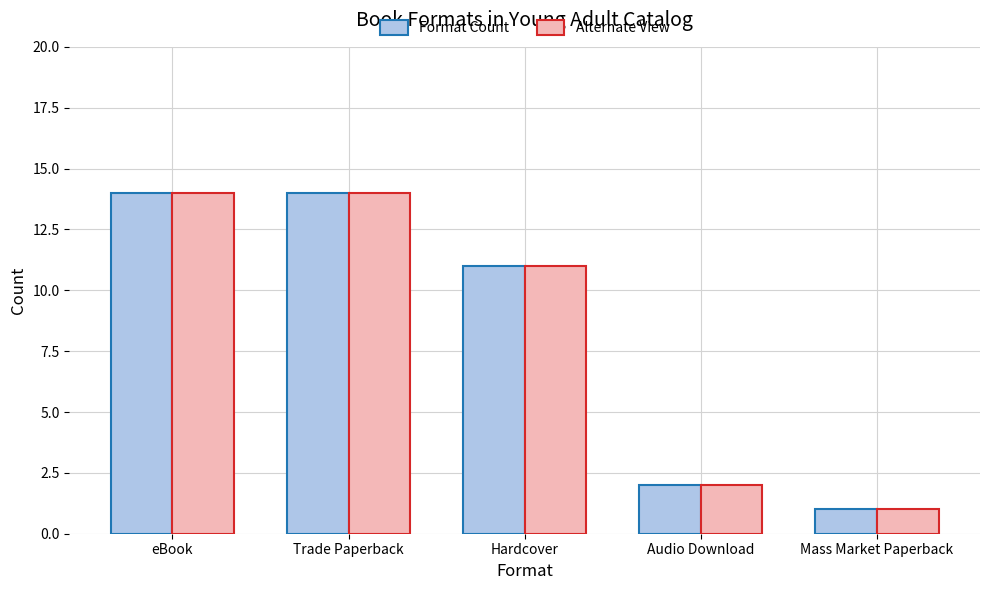

What is the minimum value shown in the chart?

1